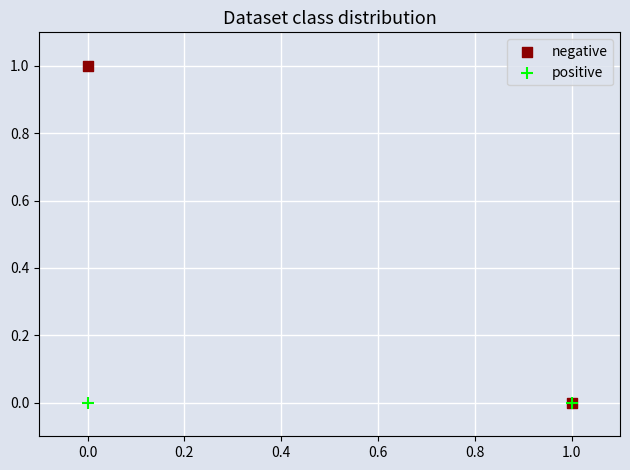

What are all the series names shown in the legend?

negative, positive